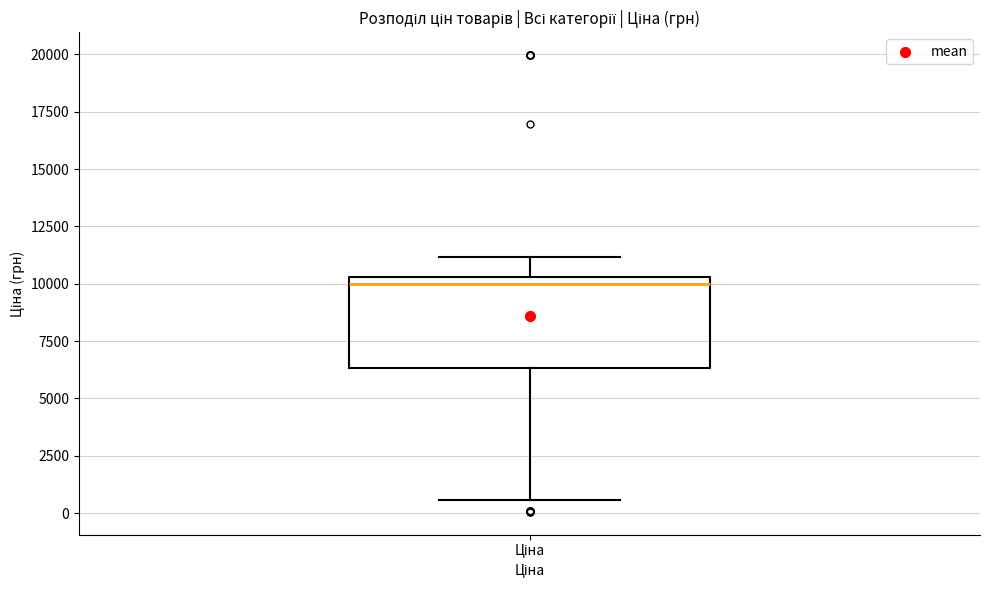

Read this box plot against the y-axis: the position of the median line, the range covered by the box, and the ends of both whiskers. The values are not printed on the chart, so give them approximately, as read against the axis.

median 10000, box 6500 to 10500, whiskers 500 to 11000